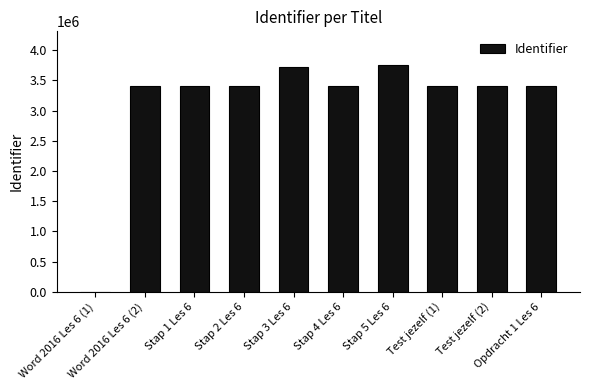

What is the greatest value displayed?

3748050